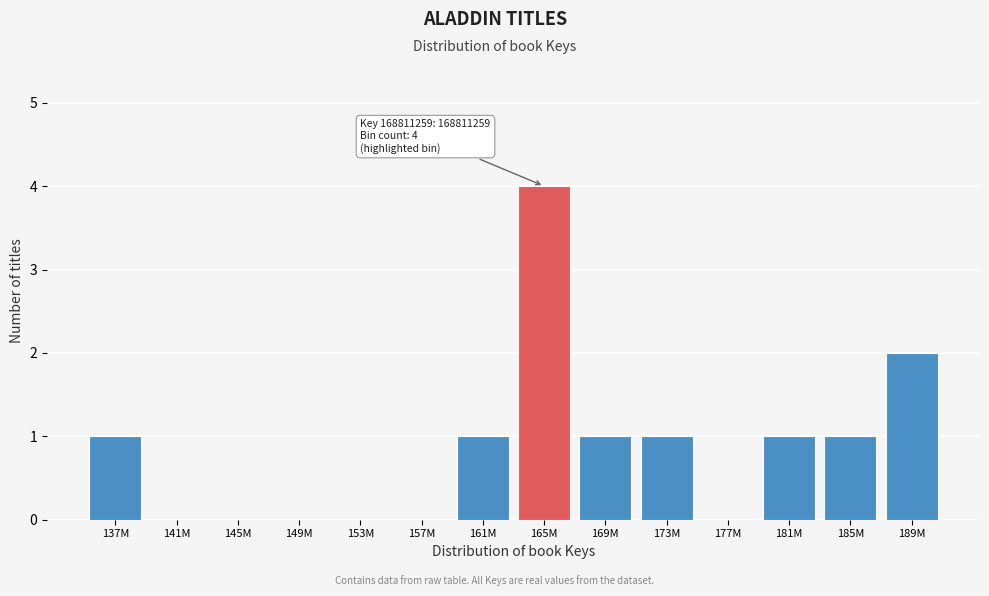

Reading left to right, what are all the values shown in this chart?

137M=1	141M=0	145M=0	149M=0	153M=0	157M=0	161M=1	165M=4	169M=1	173M=1	177M=0	181M=1	185M=1	189M=2